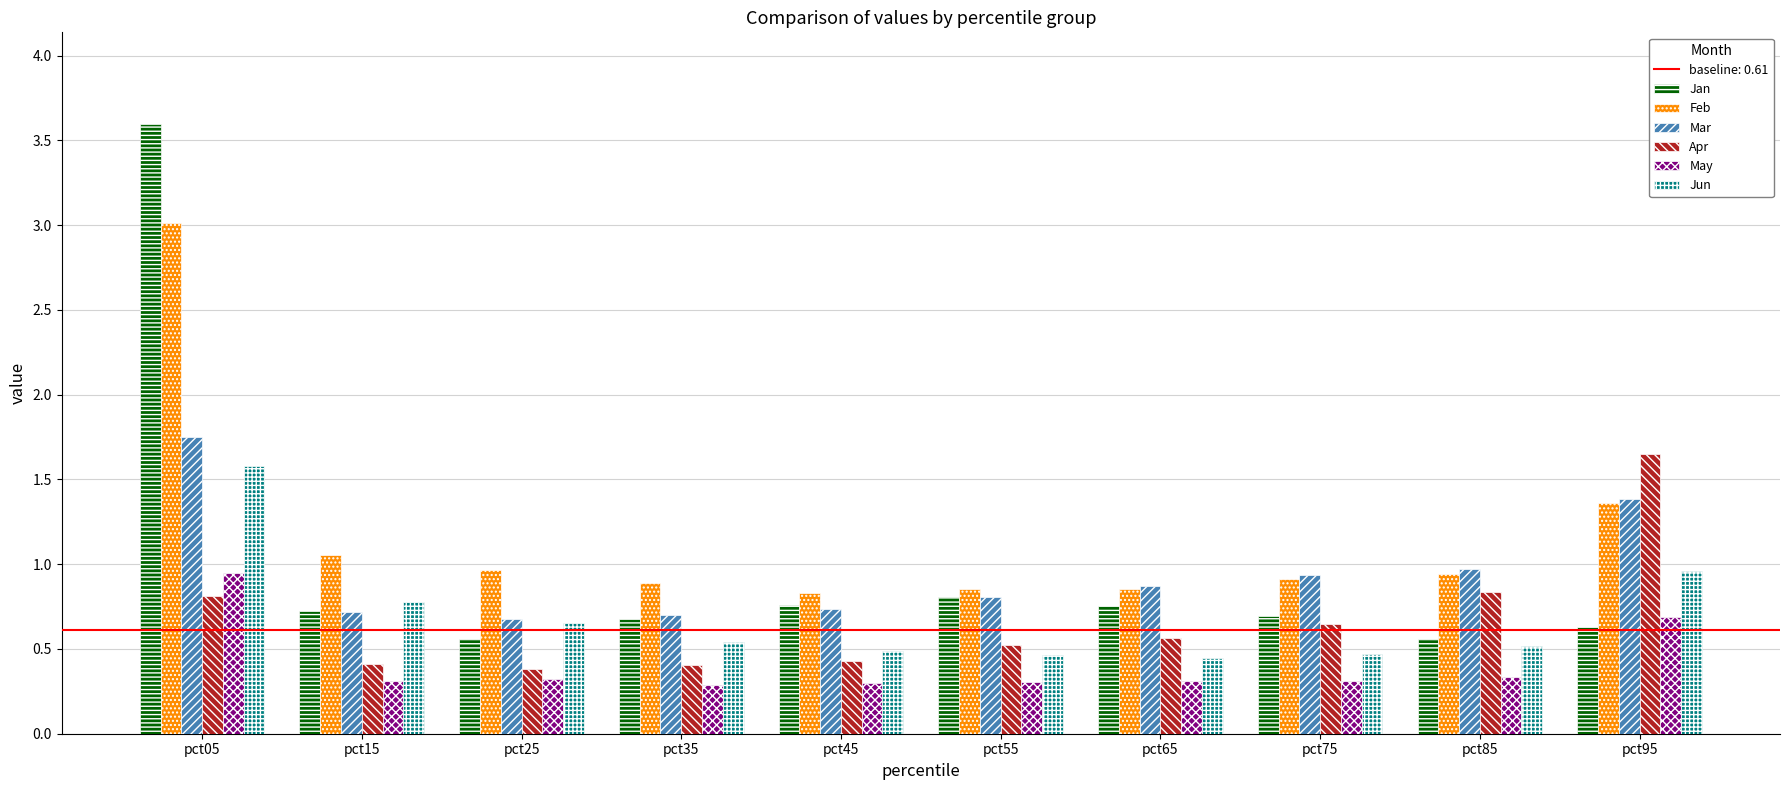

At which category is the sum across all series the highest?

pct05